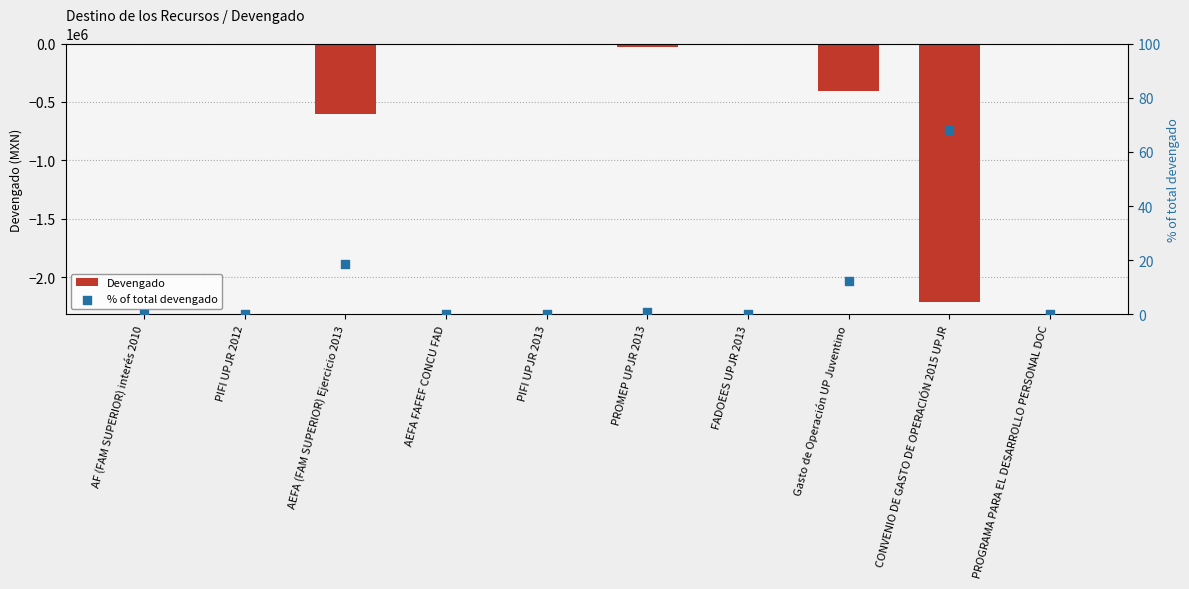

Which series has the largest total across all categories?

% of total devengado